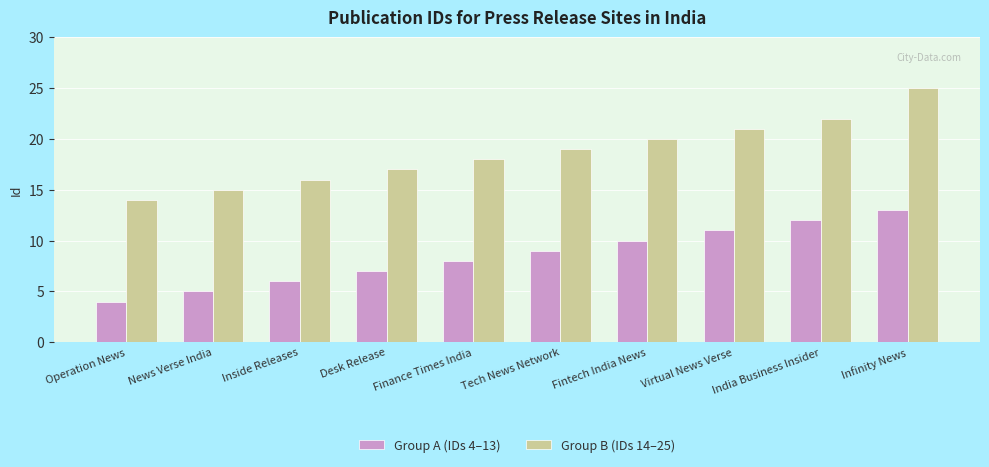

Reading left to right, transcribe all the data shown in this chart.

Group A (IDs 4–13): Operation News=4	News Verse India=5	Inside Releases=6	Desk Release=7	Finance Times India=8	Tech News Network=9	Fintech India News=10	Virtual News Verse=11	India Business Insider=12	Infinity News=13
Group B (IDs 14–25): Operation News=14	News Verse India=15	Inside Releases=16	Desk Release=17	Finance Times India=18	Tech News Network=19	Fintech India News=20	Virtual News Verse=21	India Business Insider=22	Infinity News=25